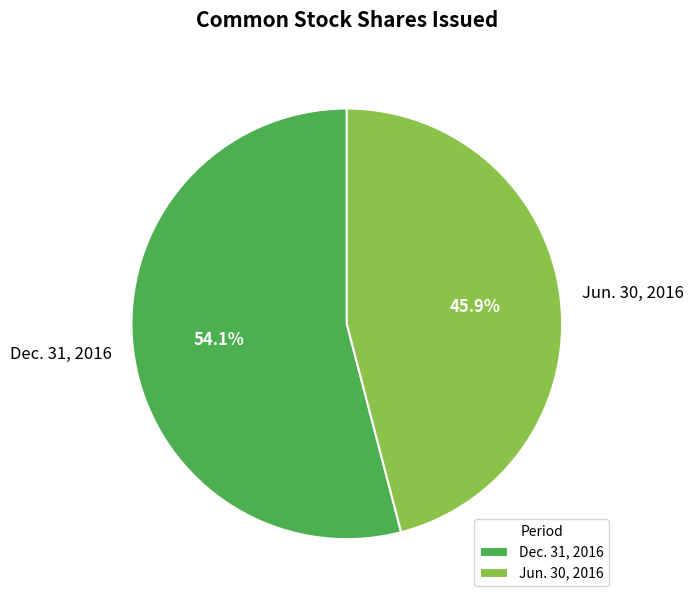

To the nearest percent, what is the difference between the Dec. 31, 2016 and Jun. 30, 2016 slice percentages?

8%